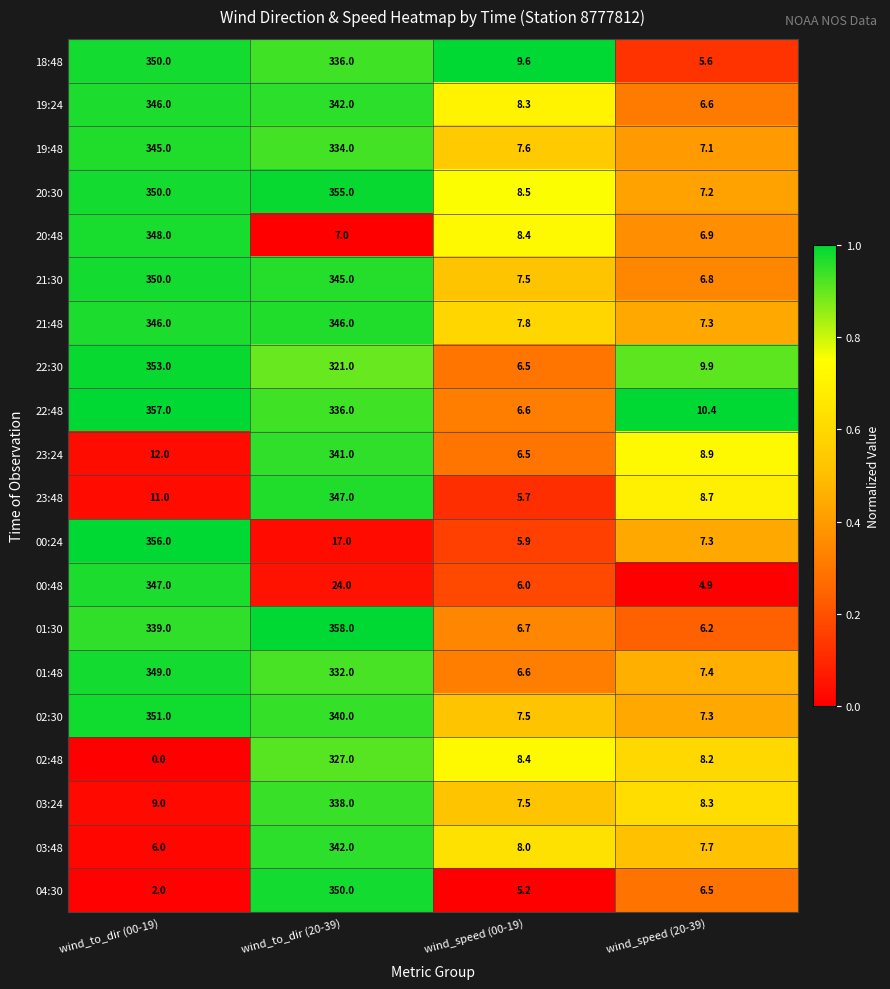

What is the approximate value of 22:48 at wind_to_dir (00-19)?

357.0